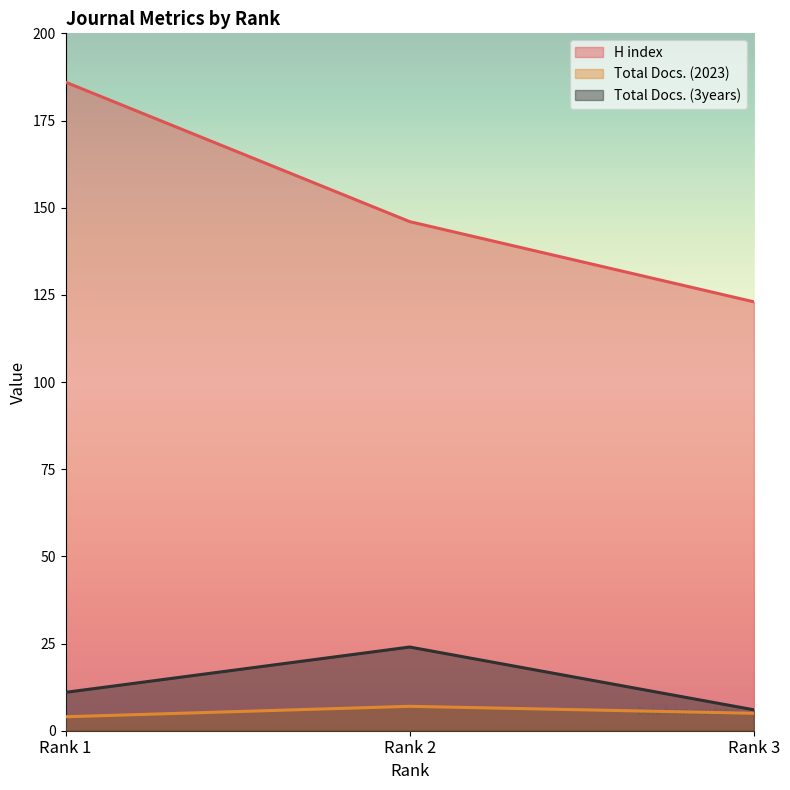

Rank the series at Rank 1 from lowest to highest value.

Total Docs. (2023), Total Docs. (3years), H index